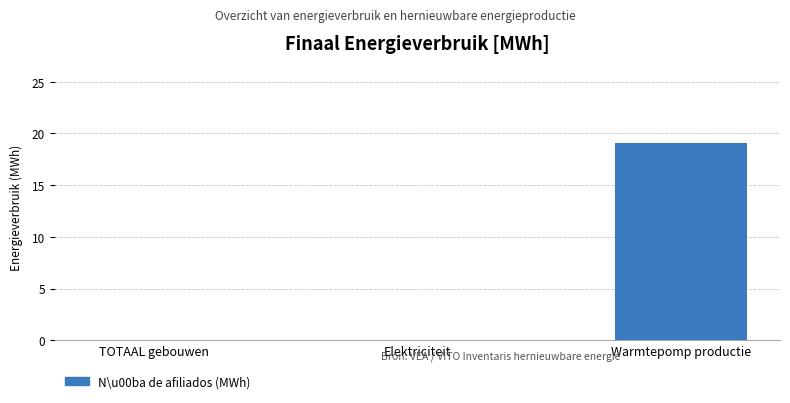

True or false: the data shows 8.3 at Elektriciteit.

False